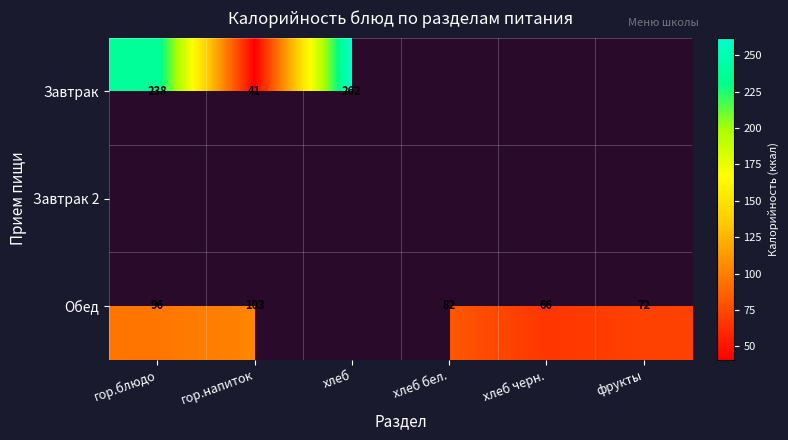

The value of Обед at хлеб бел. is 82. True or false?

True